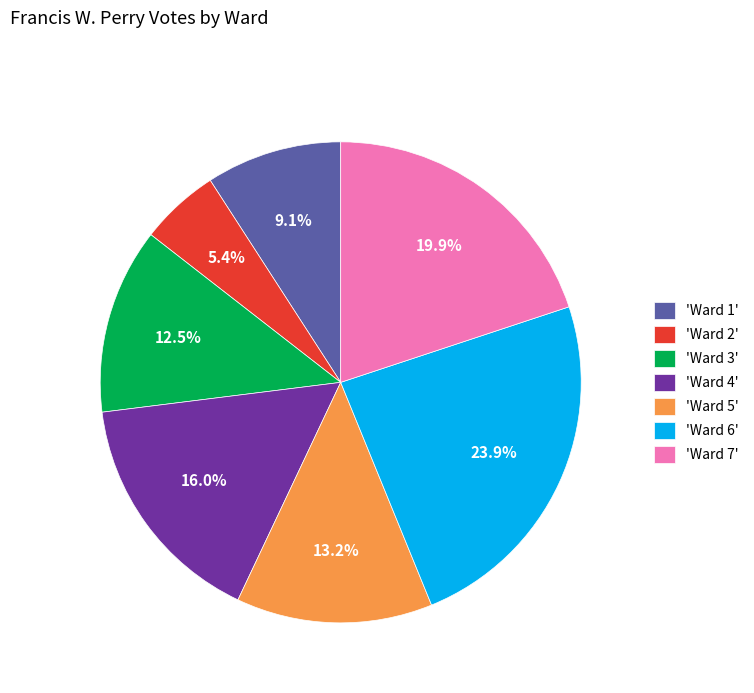

Which category has the biggest portion of the pie?

'Ward 6'